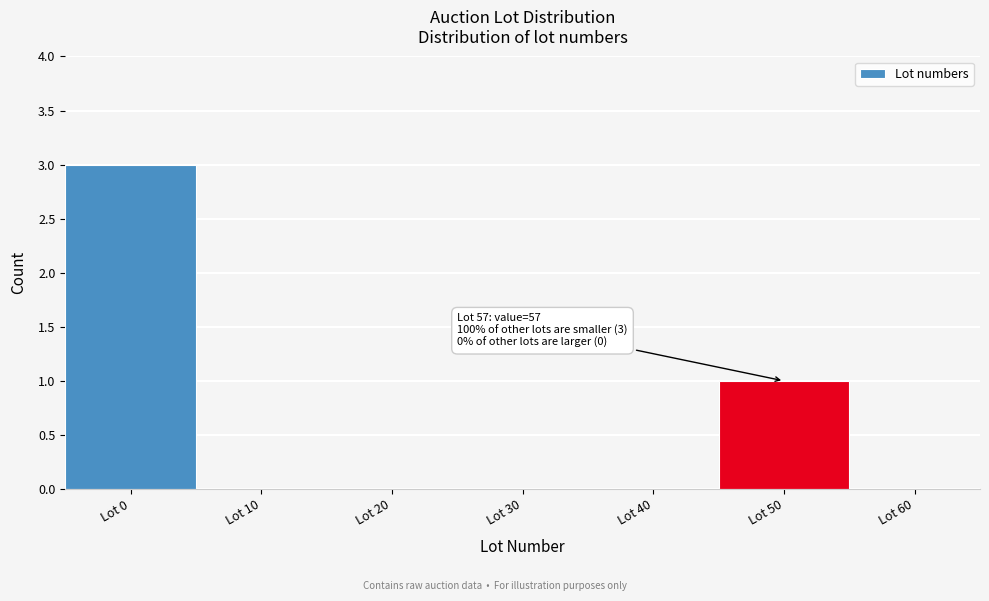

Reading left to right, transcribe all the data shown in this chart.

Lot 0=3	Lot 10=0	Lot 20=0	Lot 30=0	Lot 40=0	Lot 50=1	Lot 60=0